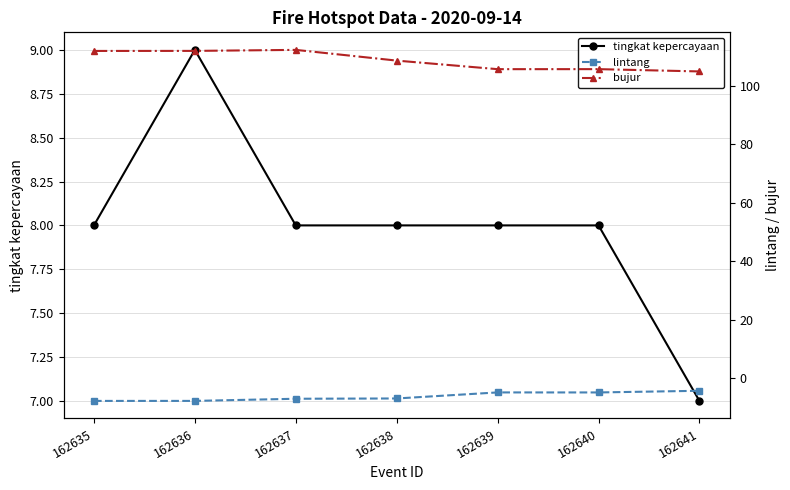

What is the average value of the tingkat kepercayaan series?

8